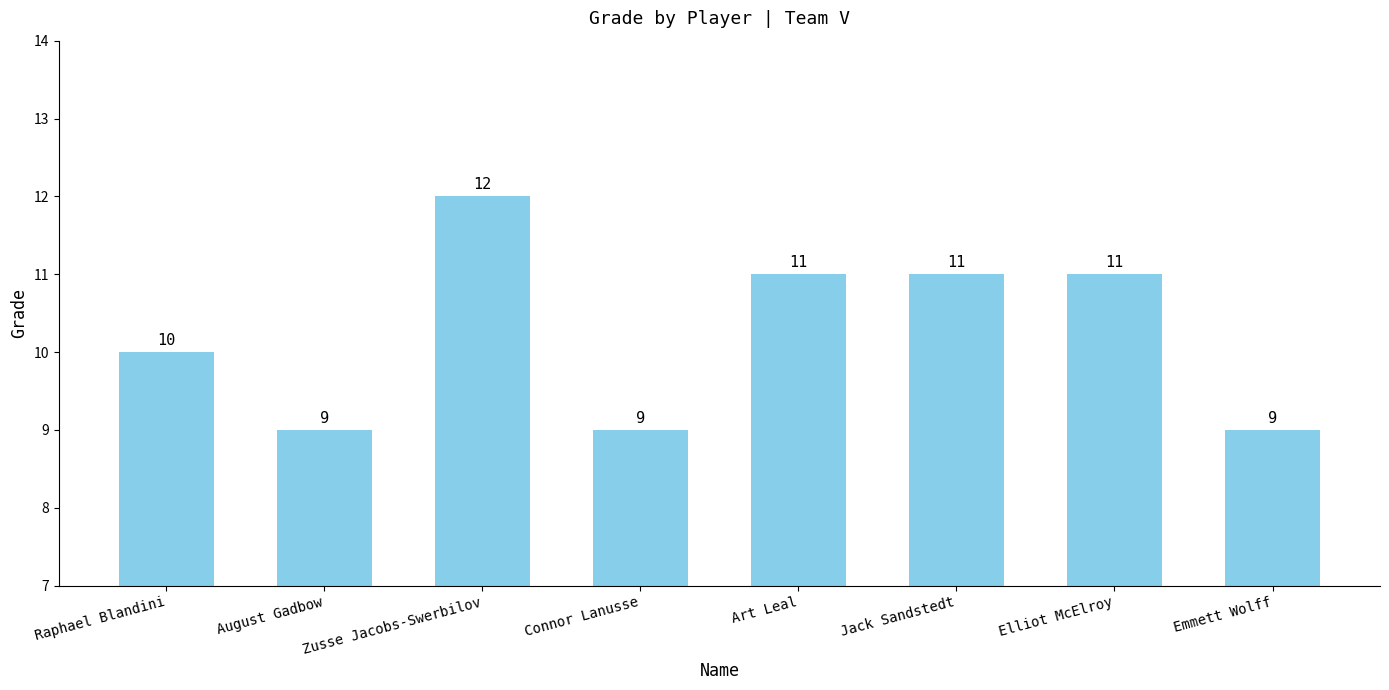

Reading left to right, list all the values displayed in this chart.

10	9	12	9	11	11	11	9